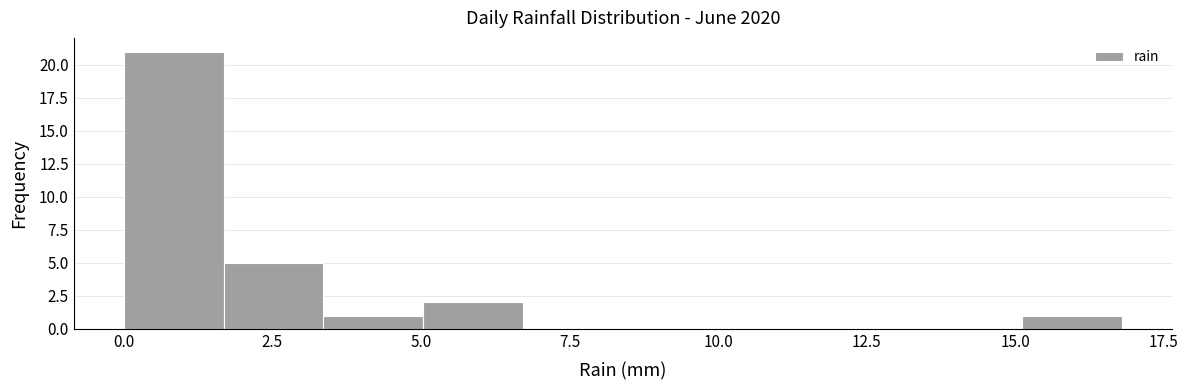

Read against the x-axis, roughly where is the centre of the tallest bar?

1.0